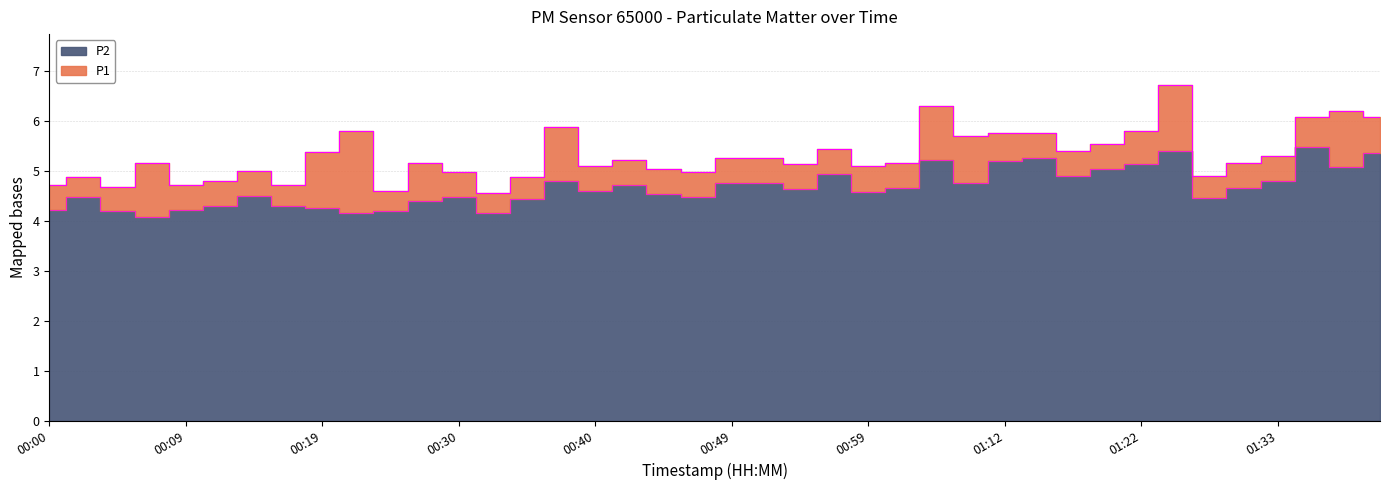

List the series in order of their peak value, highest first.

P1, P2